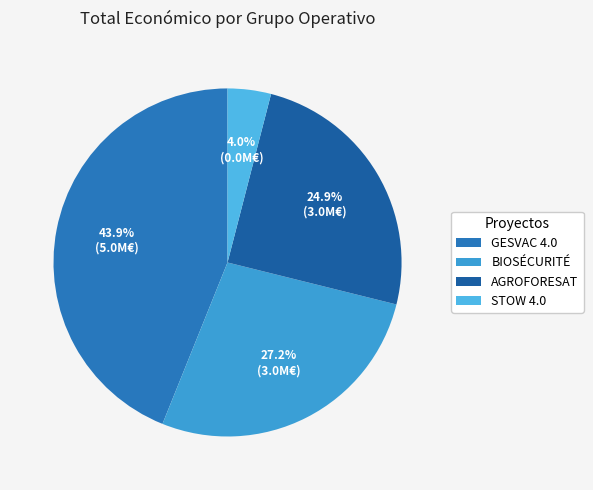

Combined, what portion of the pie is BIOSÉCURITÉ and STOW 4.0?

31.2%